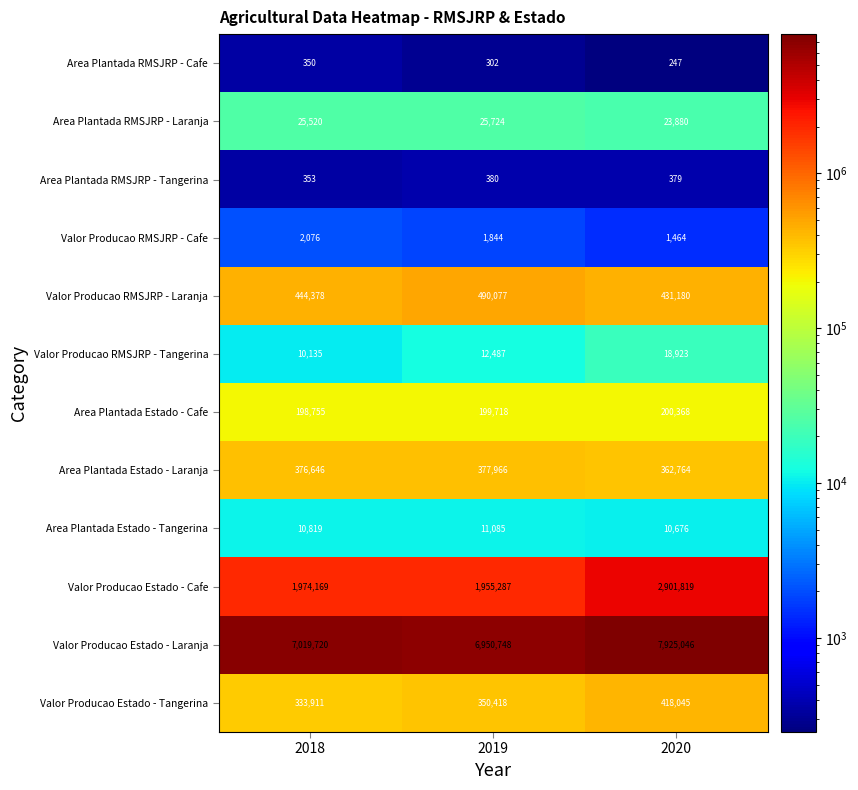

Which category has the lowest value across all series?

2020